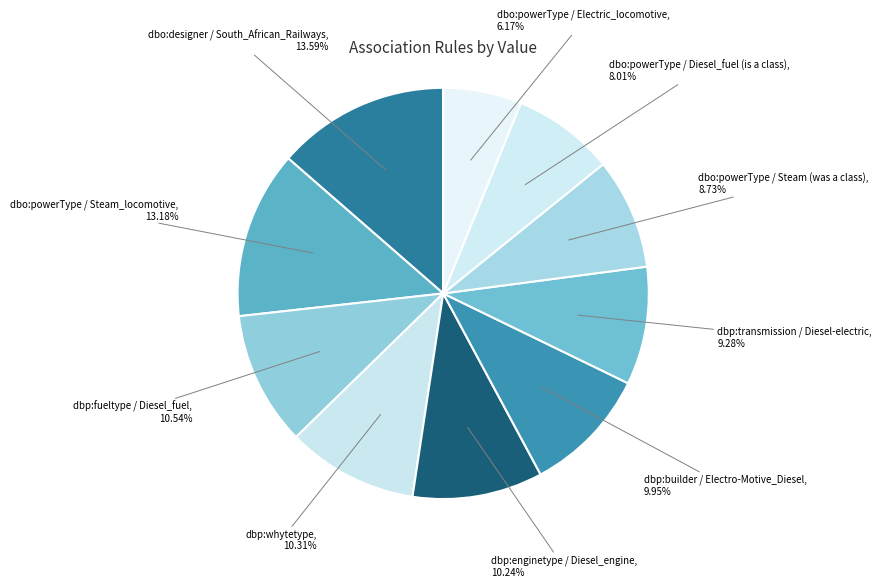

What is the smallest slice in the pie chart?

dbo:powerType / Electric_locomotive